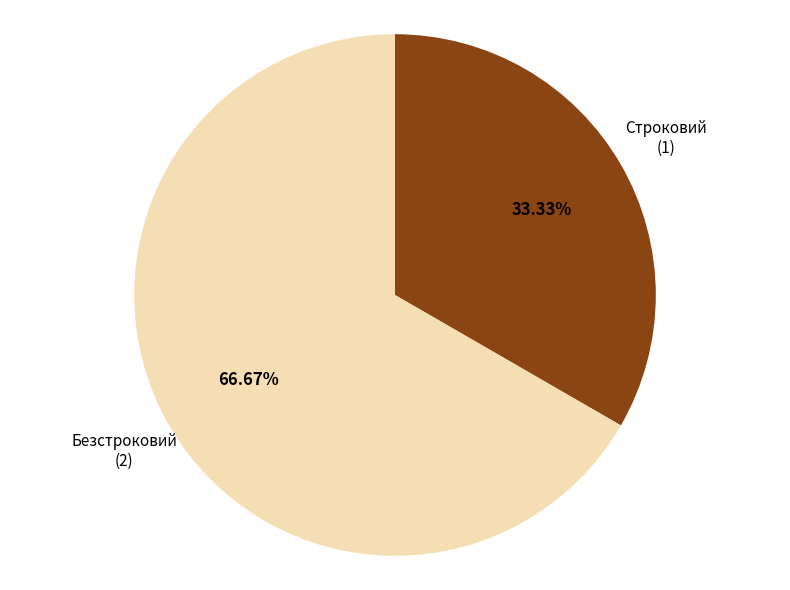

Is it true that Строковий is 33% of the pie?

True